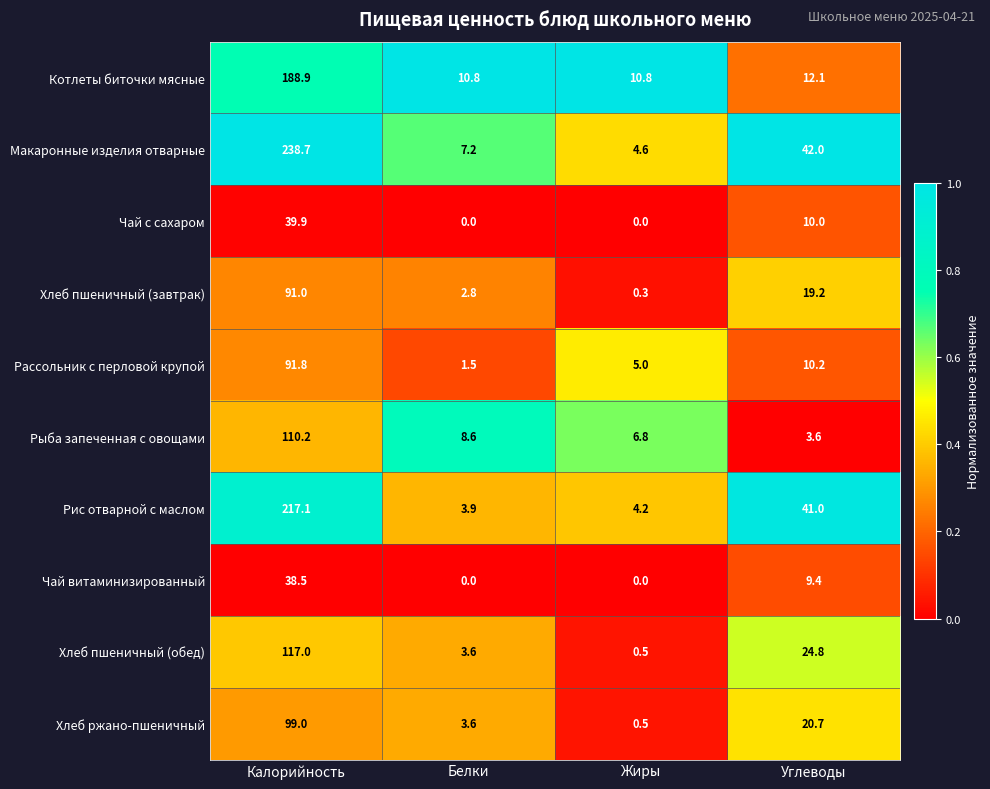

The value of Котлеты биточки мясные at Калорийность is 188.9. True or false?

True